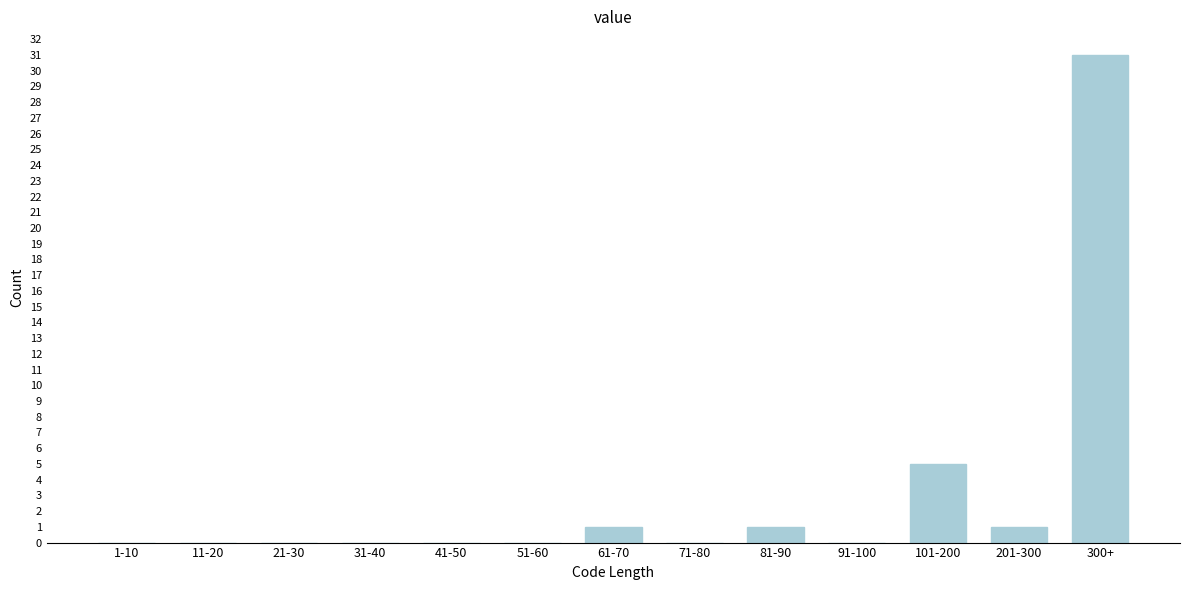

Reading left to right, transcribe all the data shown in this chart.

1-10=0	11-20=0	21-30=0	31-40=0	41-50=0	51-60=0	61-70=1	71-80=0	81-90=1	91-100=0	101-200=5	201-300=1	300+=31